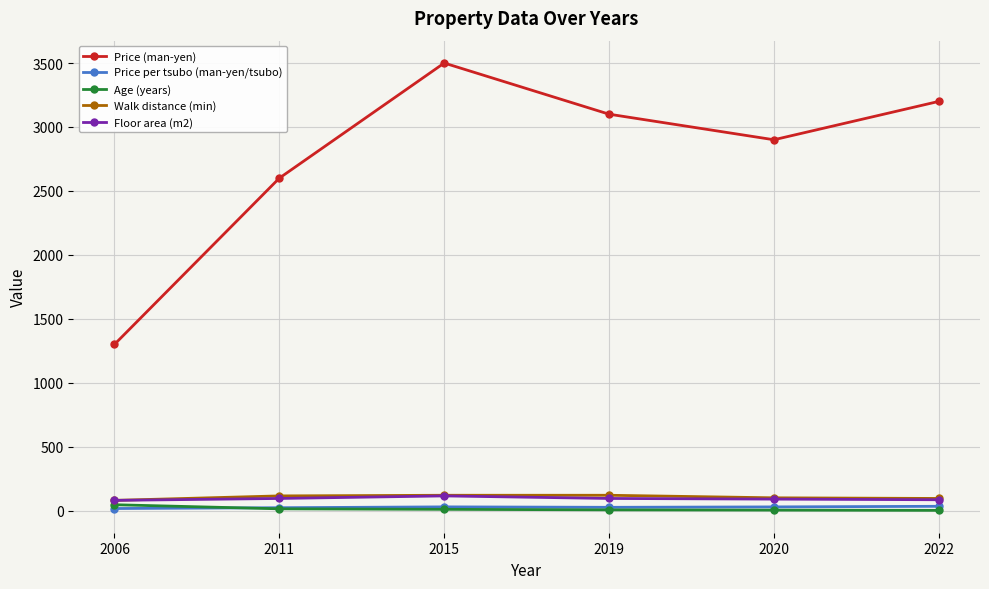

Count the number of categories in the chart.

6